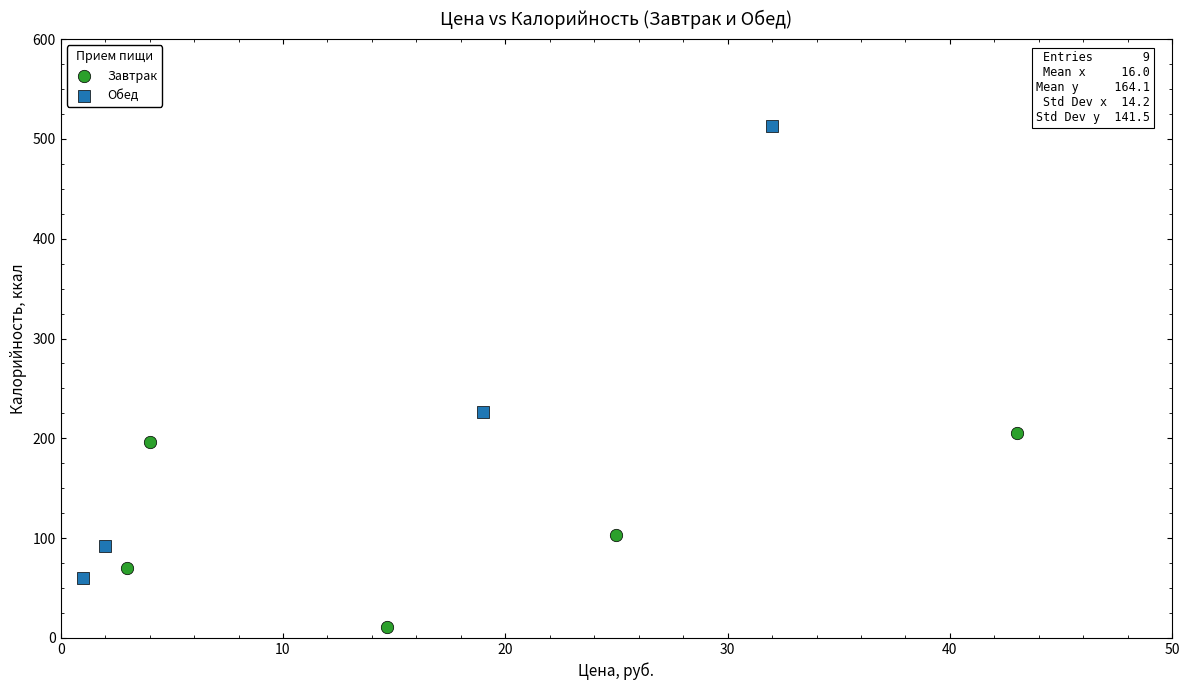

Which series has the largest Y range (max minus min)?

Обед